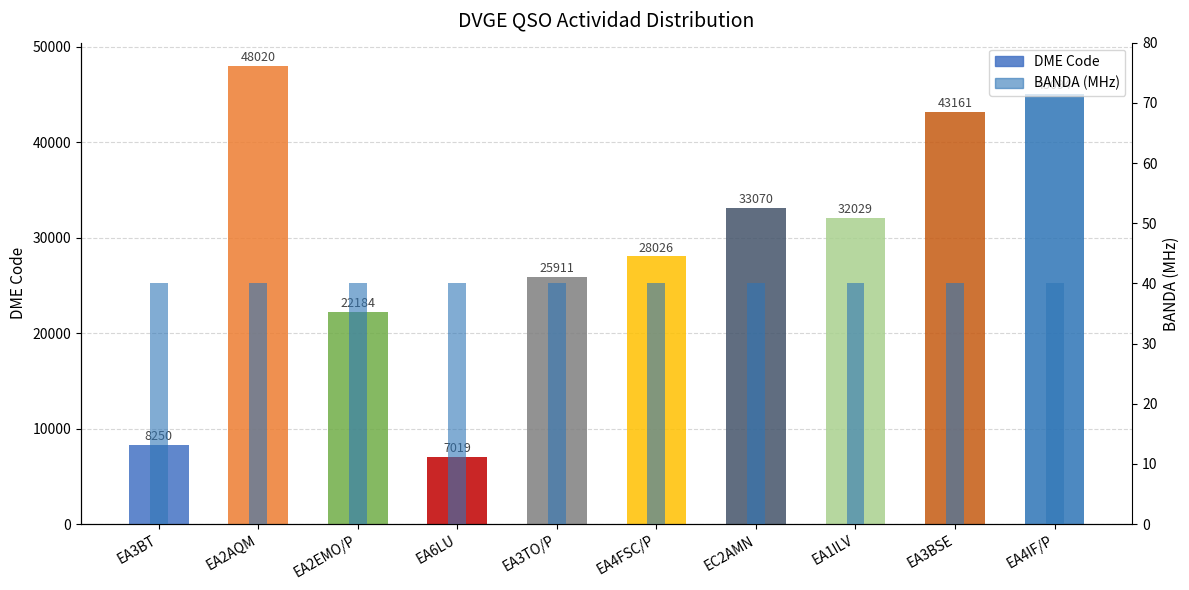

At which category is the sum across all series the highest?

EA2AQM